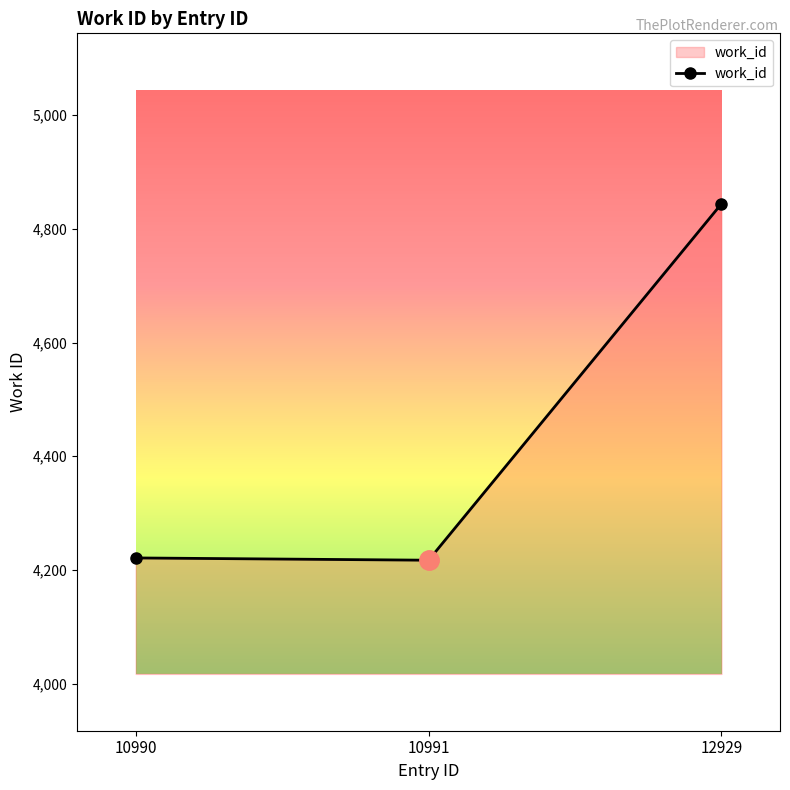

The value at 10991 is 4217. True or false?

True